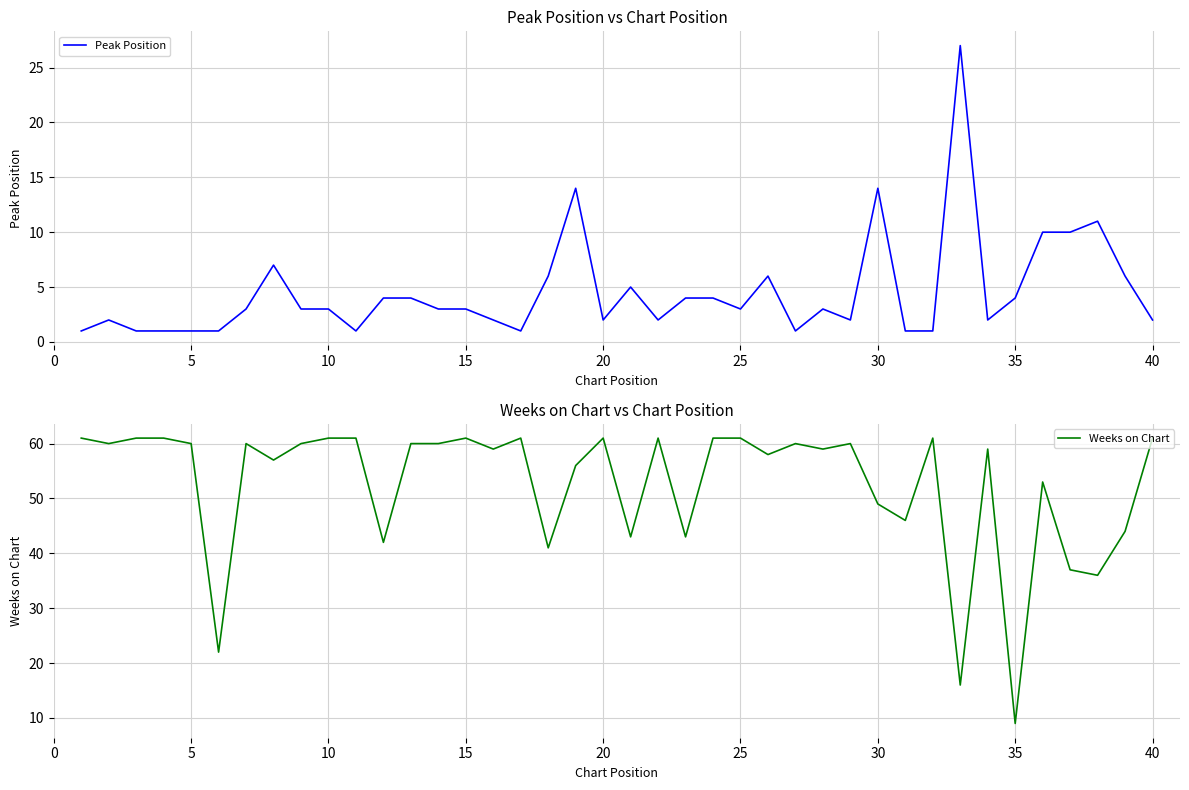

What is the maximum value for Peak Position?

27